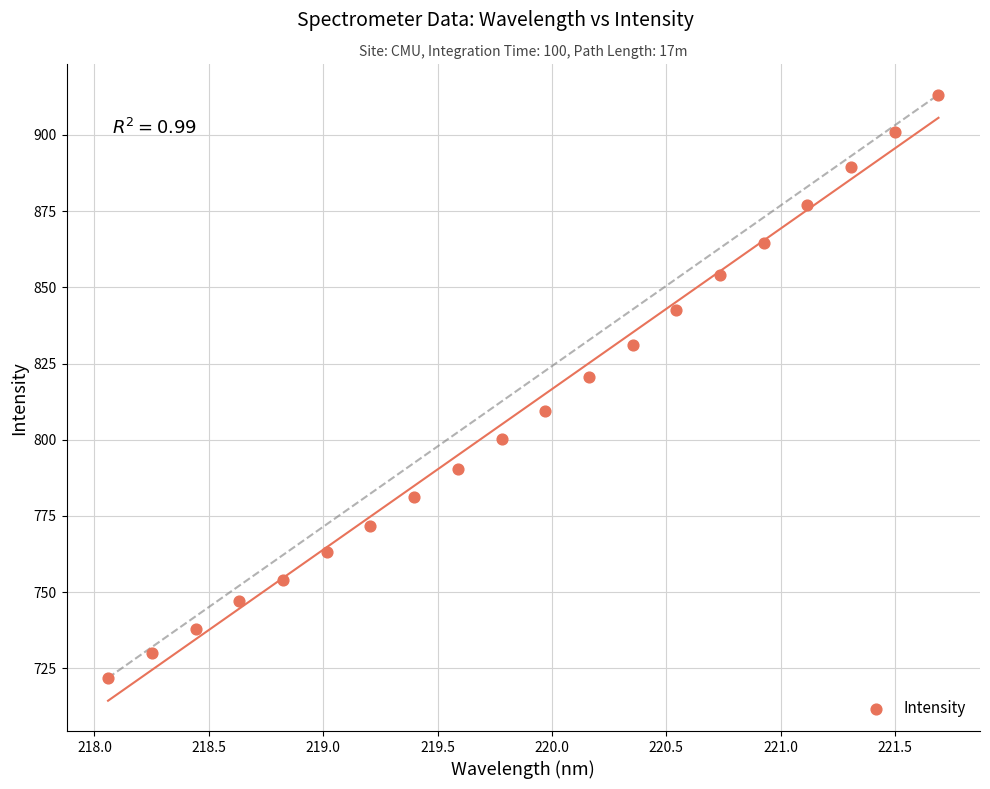

What Y value in the scatter plot is closest to 817?

820.5